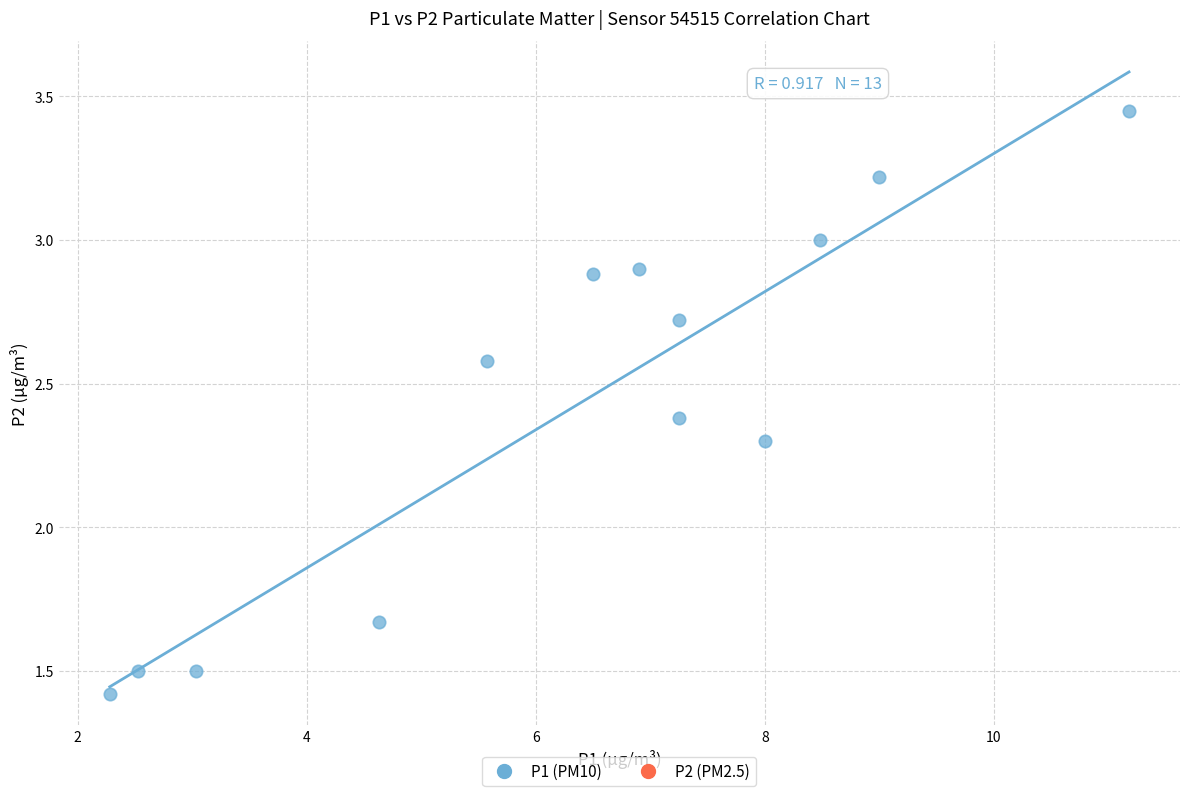

What Y value in the scatter plot is closest to 2?

2.3